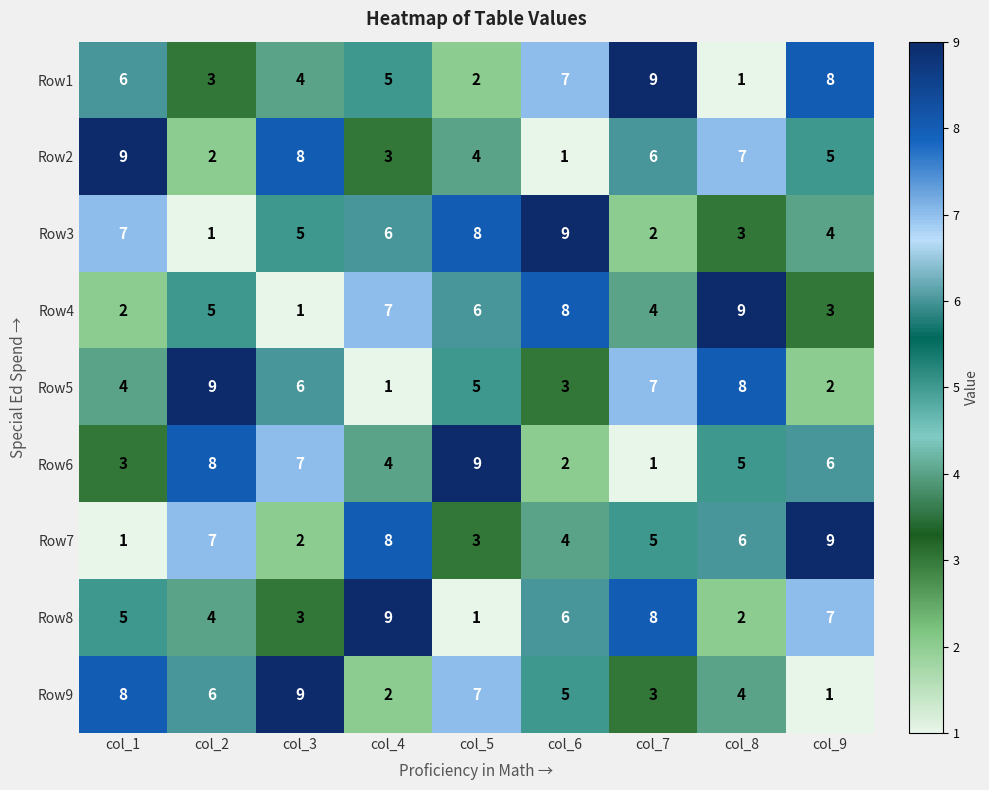

Is the value of Row7 at col_7 greater than the value of Row2 at col_3?

No